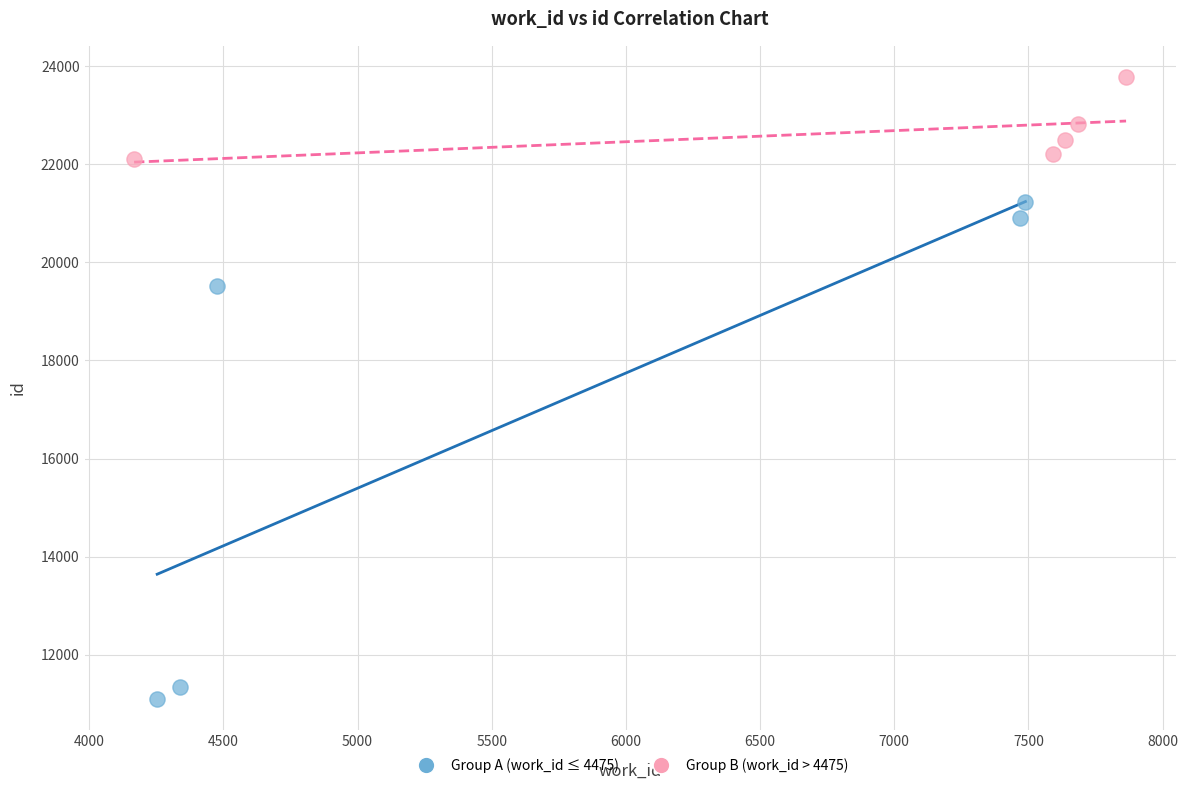

Which series contains the lowest Y value?

Group A (work_id ≤ 4475)